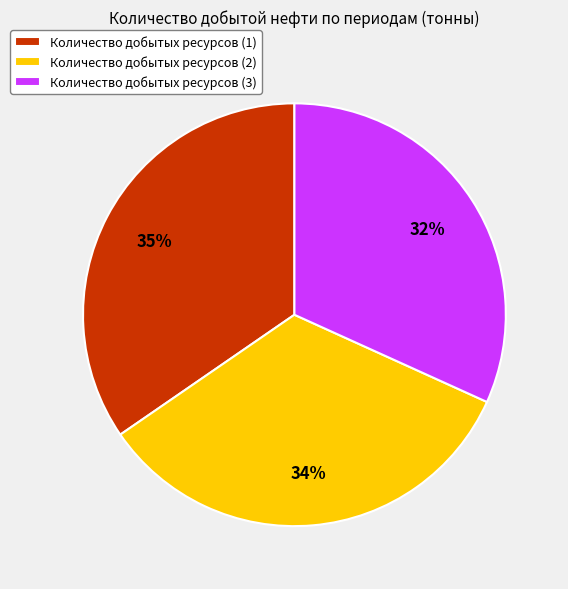

Count the number of slices in the pie.

3